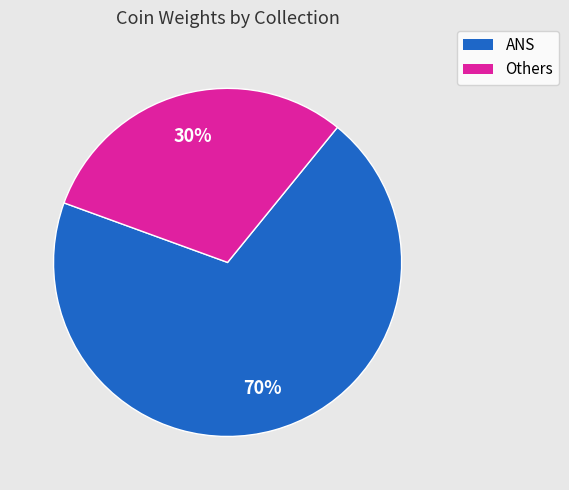

To the nearest percent, what is the average slice percentage?

50%